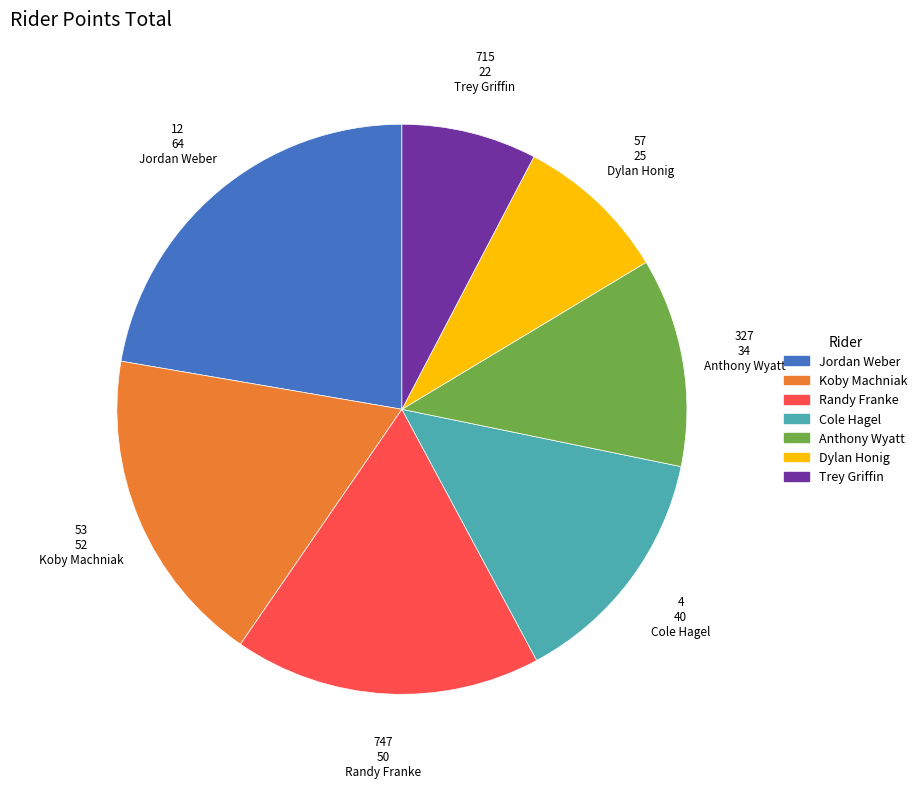

How many segments does this pie chart have?

7